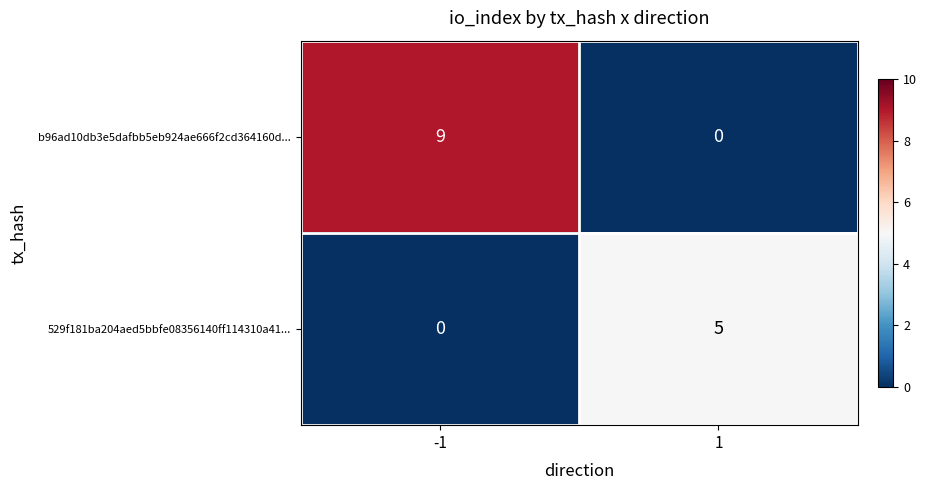

At which category is the sum across all series the highest?

-1